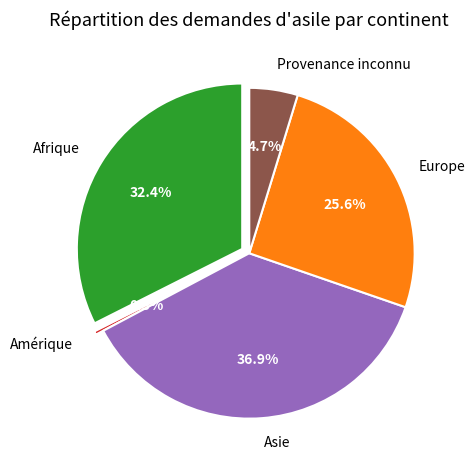

What percentage is NOT represented by Asie?

63.1%